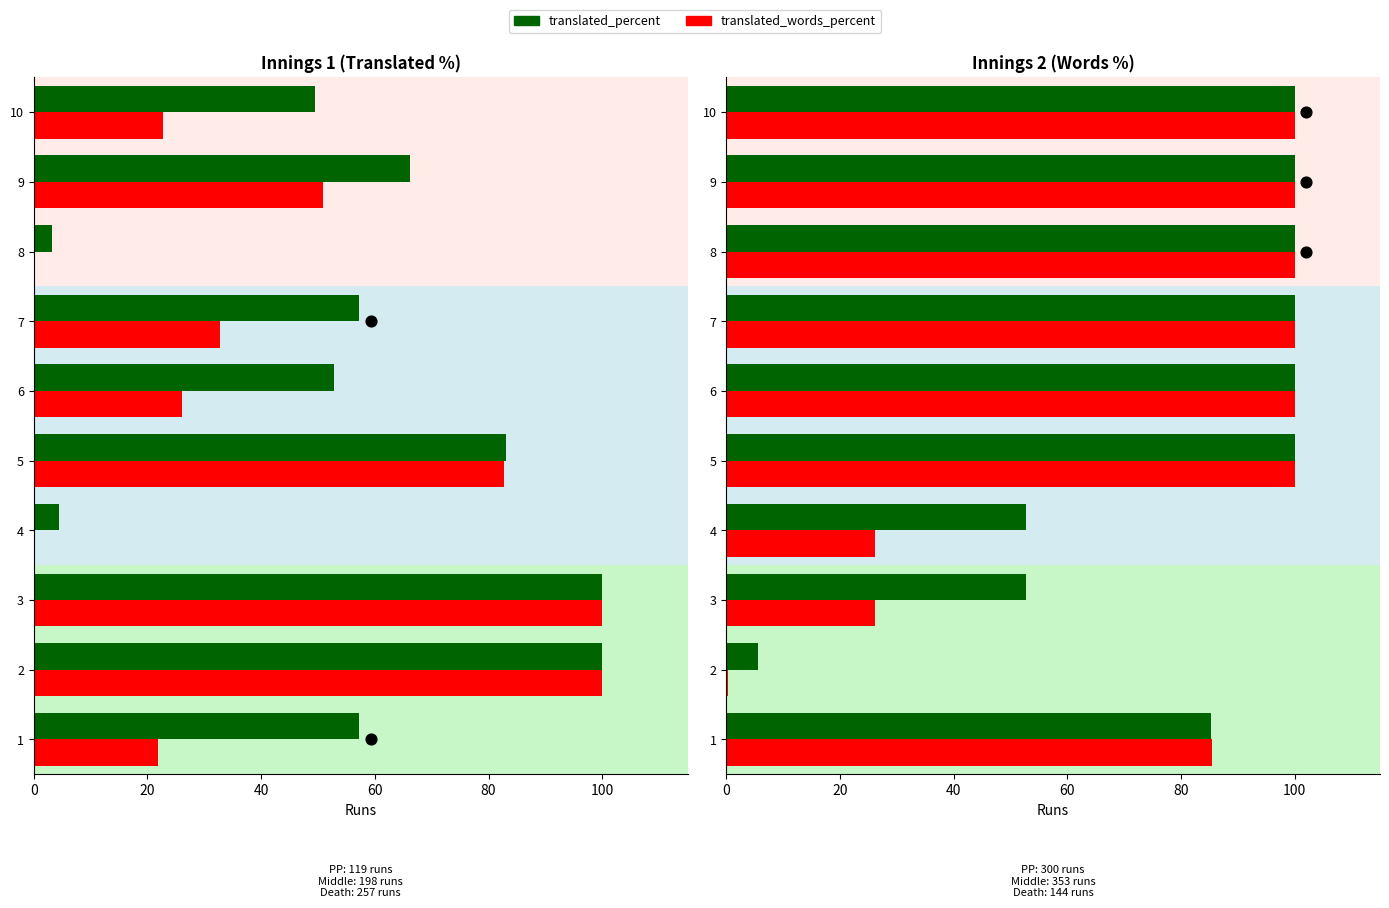

At how many categories does at least one series exceed 66?

7